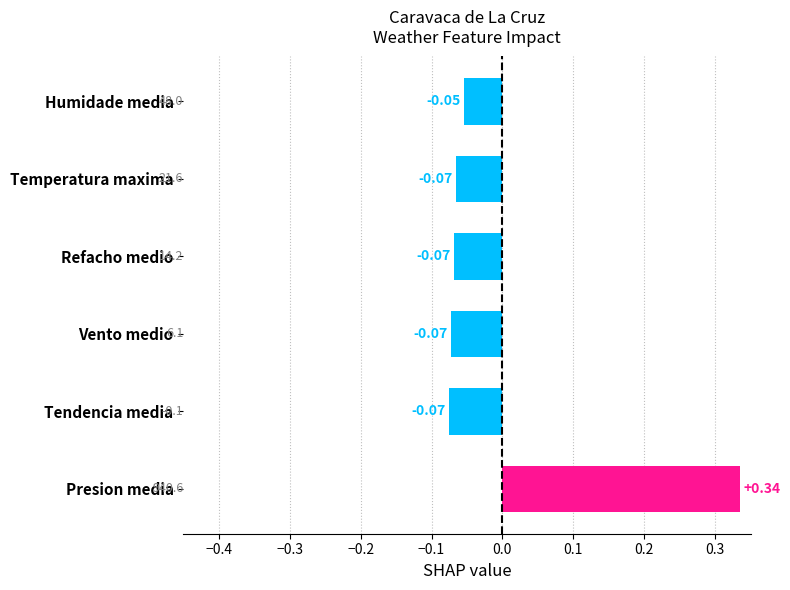

What is the difference between the values at Presion media and Temperatura maxima?

0.4